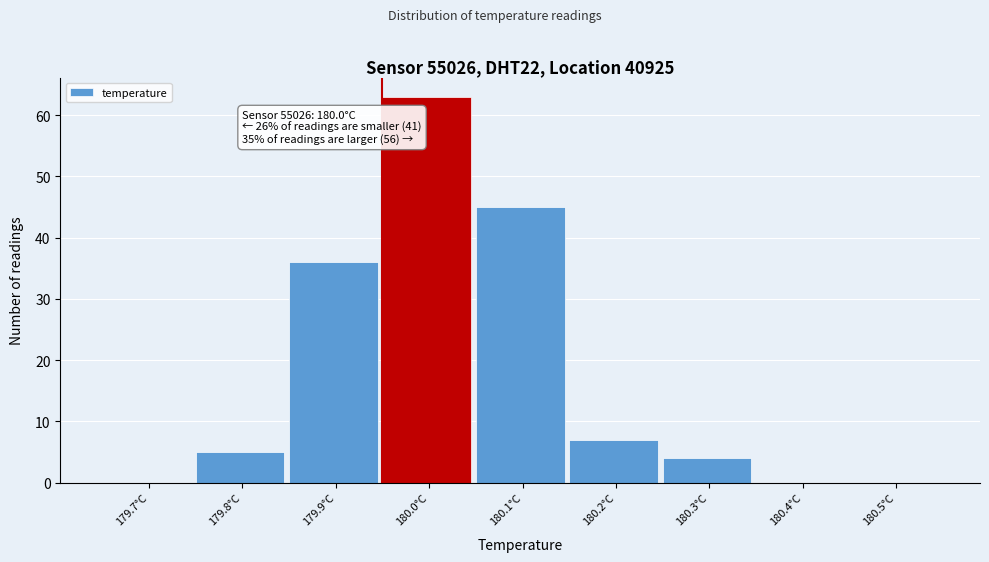

Reading left to right, extract all data points from this chart.

179.7°C=0	179.8°C=5	179.9°C=36	180.0°C=63	180.1°C=45	180.2°C=7	180.3°C=4	180.4°C=0	180.5°C=0